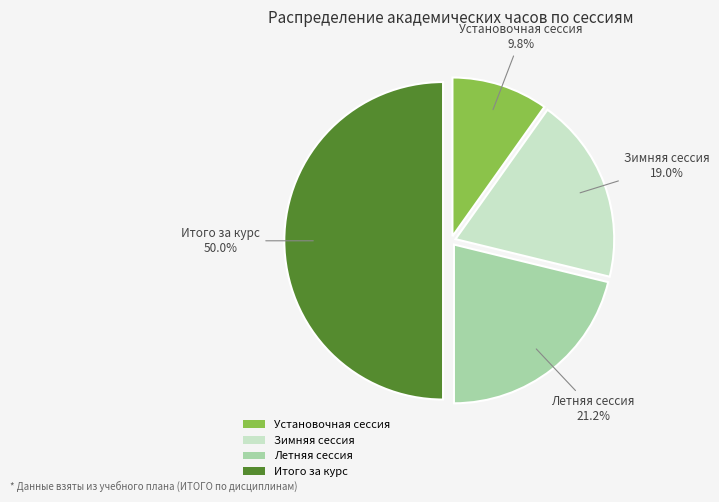

Combined, do Установочная сессия and Летняя сессия account for over 50%?

No